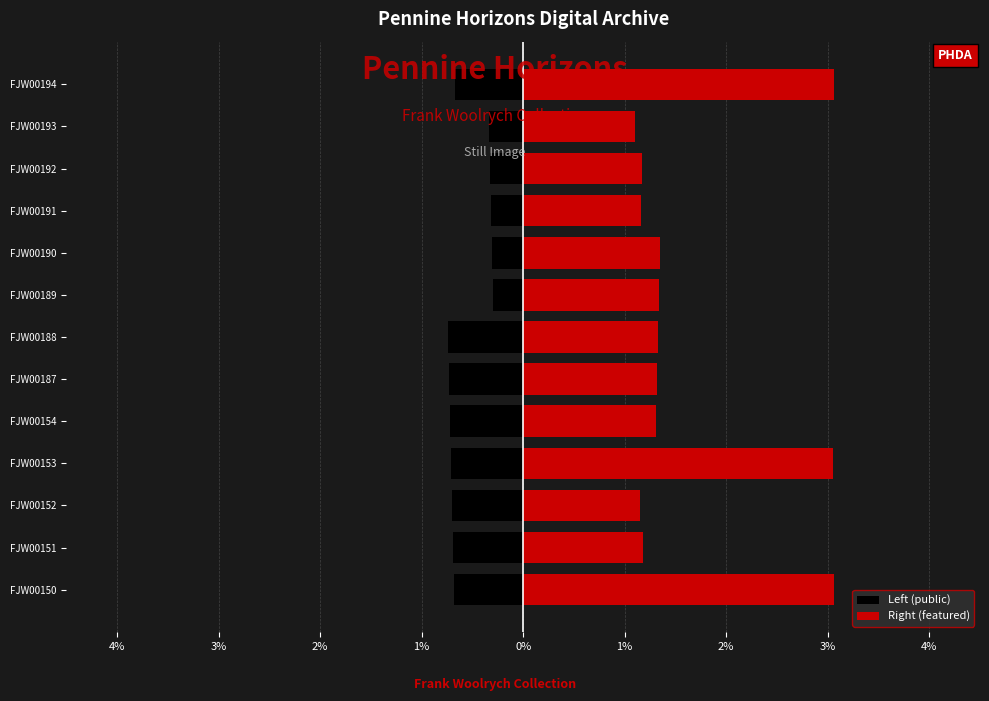

At FJW00152, list the series in order from largest to smallest.

Right (featured), Left (public)